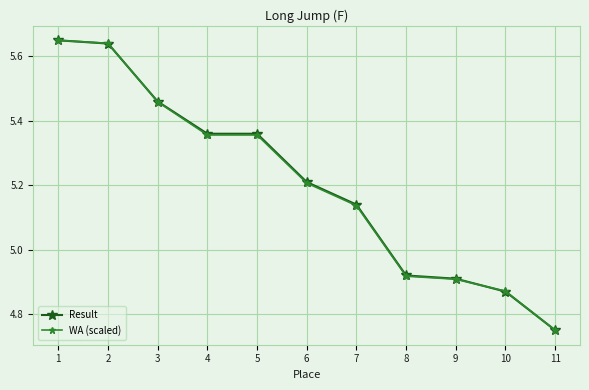

True or false: WA (scaled) and Result intersect in this chart.

True